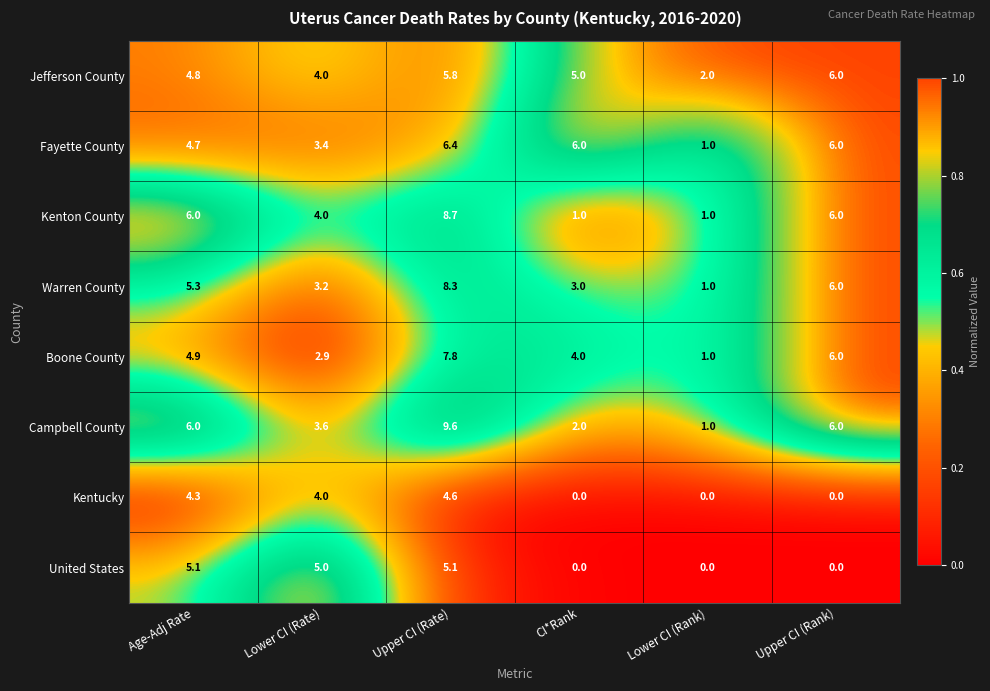

What is the difference between the United States values at Lower CI (Rank) and Upper CI (Rate)?

5.1